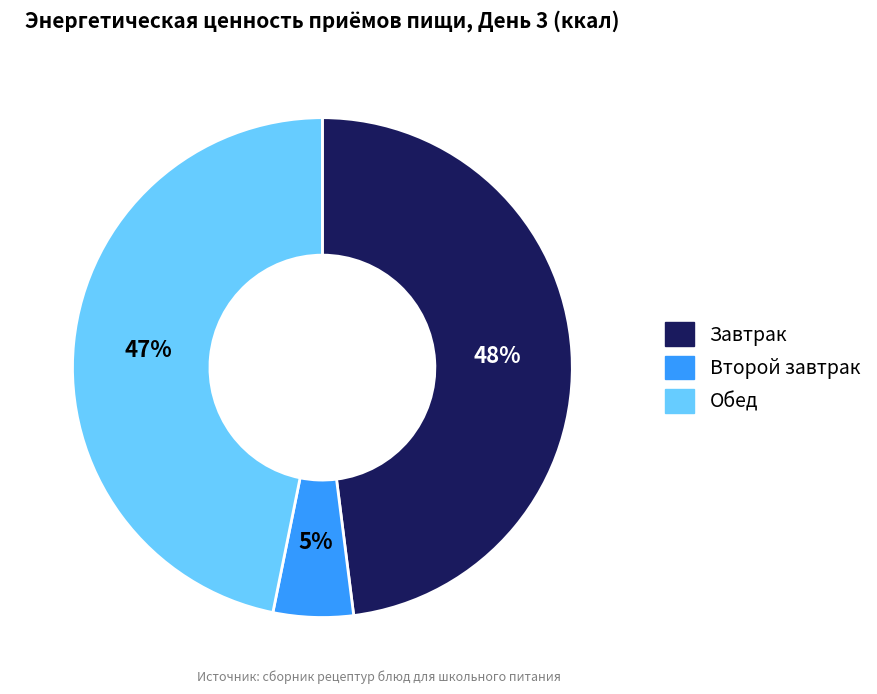

Rank the categories by value from highest to lowest.

Завтрак, Обед, Второй завтрак